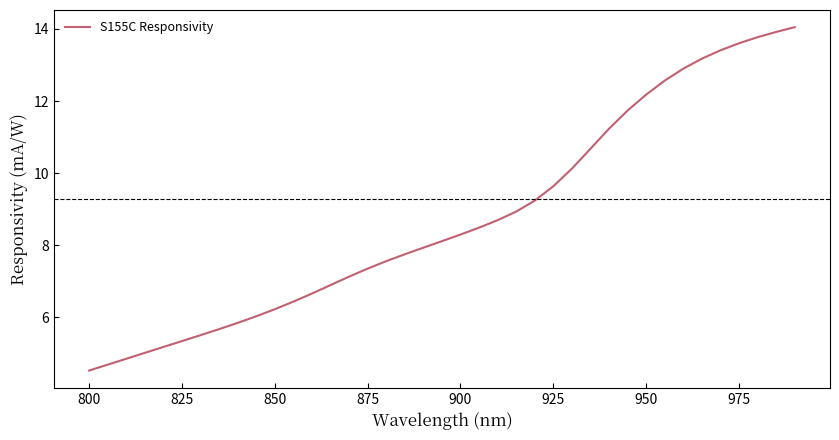

What is the difference between the maximum and minimum values?

9.5